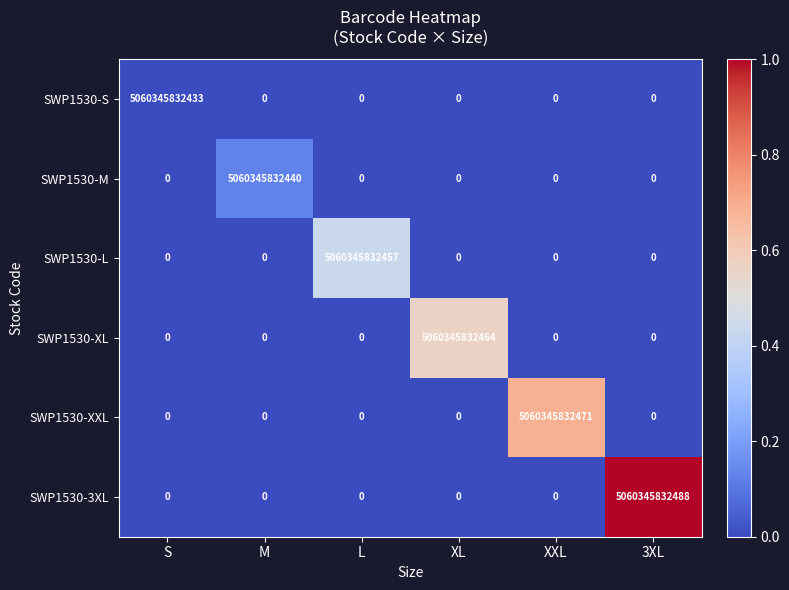

At how many categories does at least one series exceed 4032988461027?

6